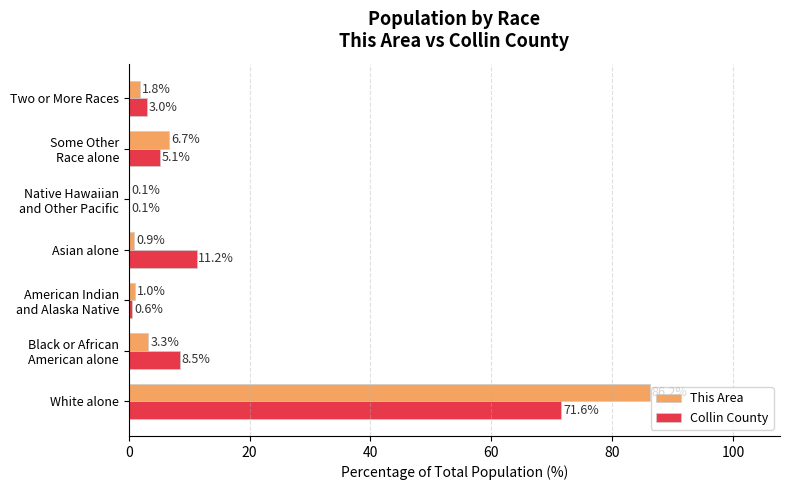

How many values in the This Area series exceed 1?

5